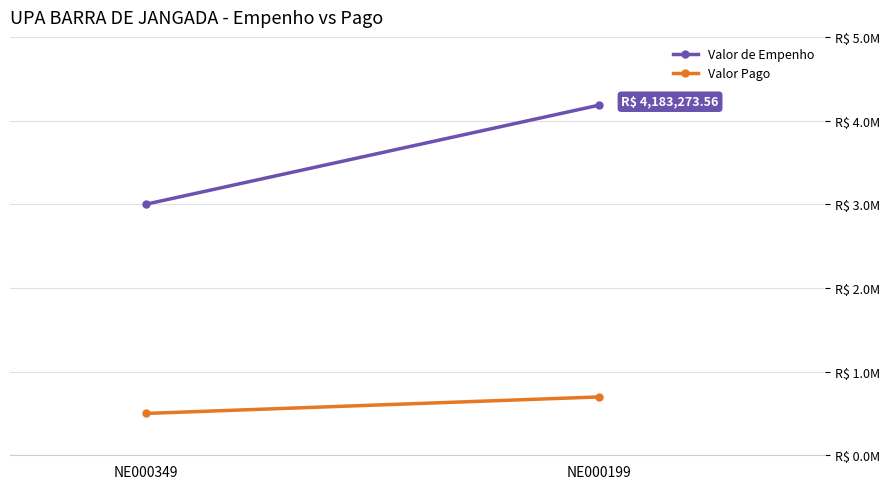

How many data points in Valor Pago are above 697212?

1